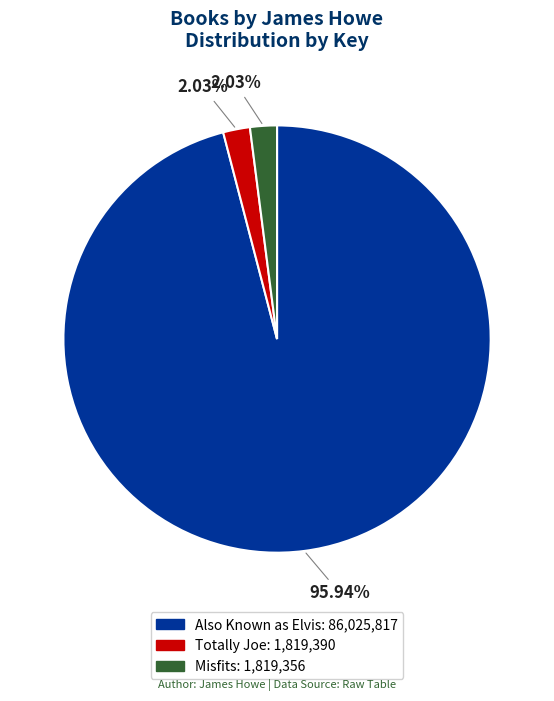

What is the largest slice in the pie chart?

Also Known as Elvis